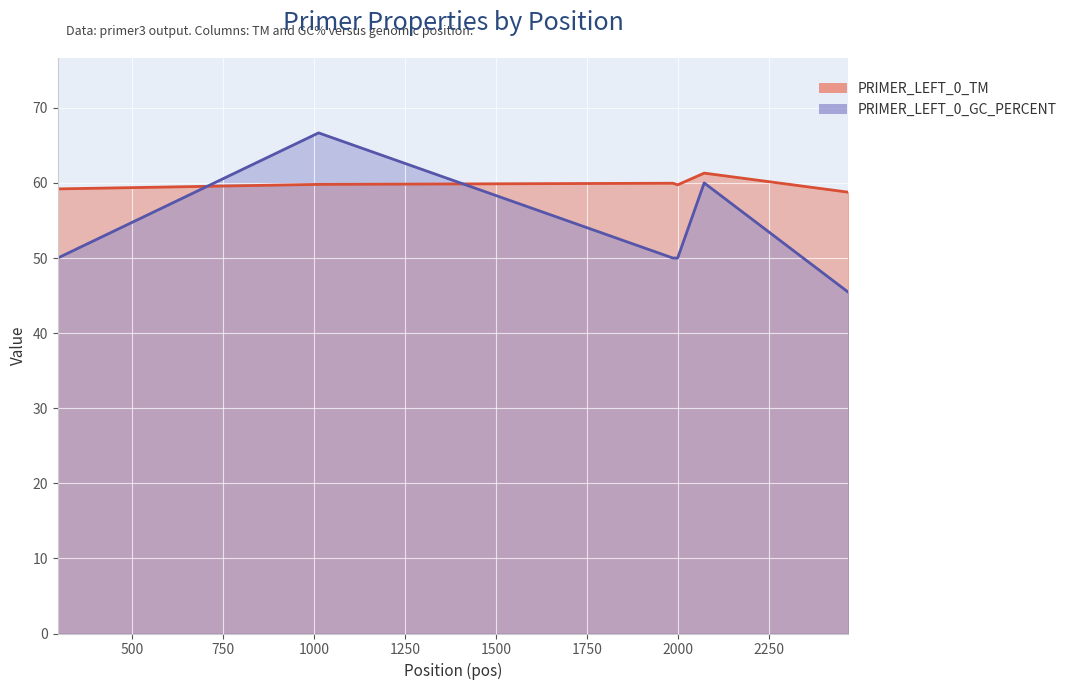

What is the sum of the PRIMER_LEFT_0_TM values at 1986 and 295?

119.2